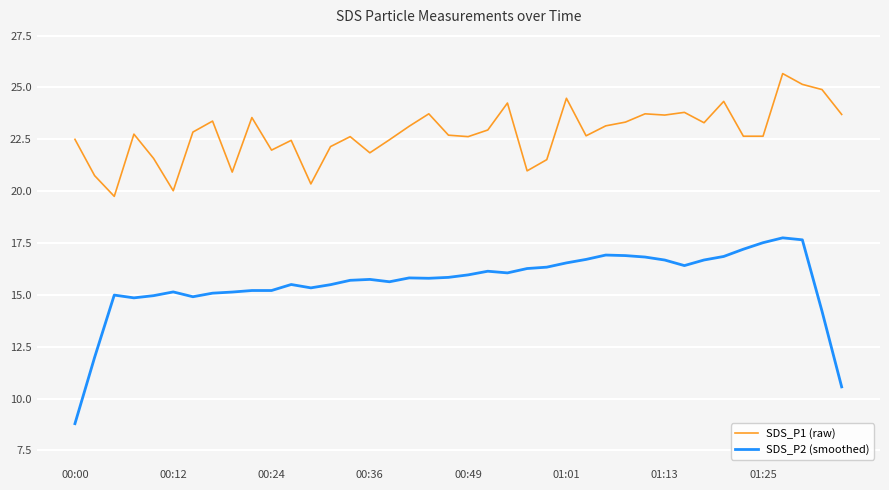

Which series has the largest total across all categories?

SDS_P1 (raw)